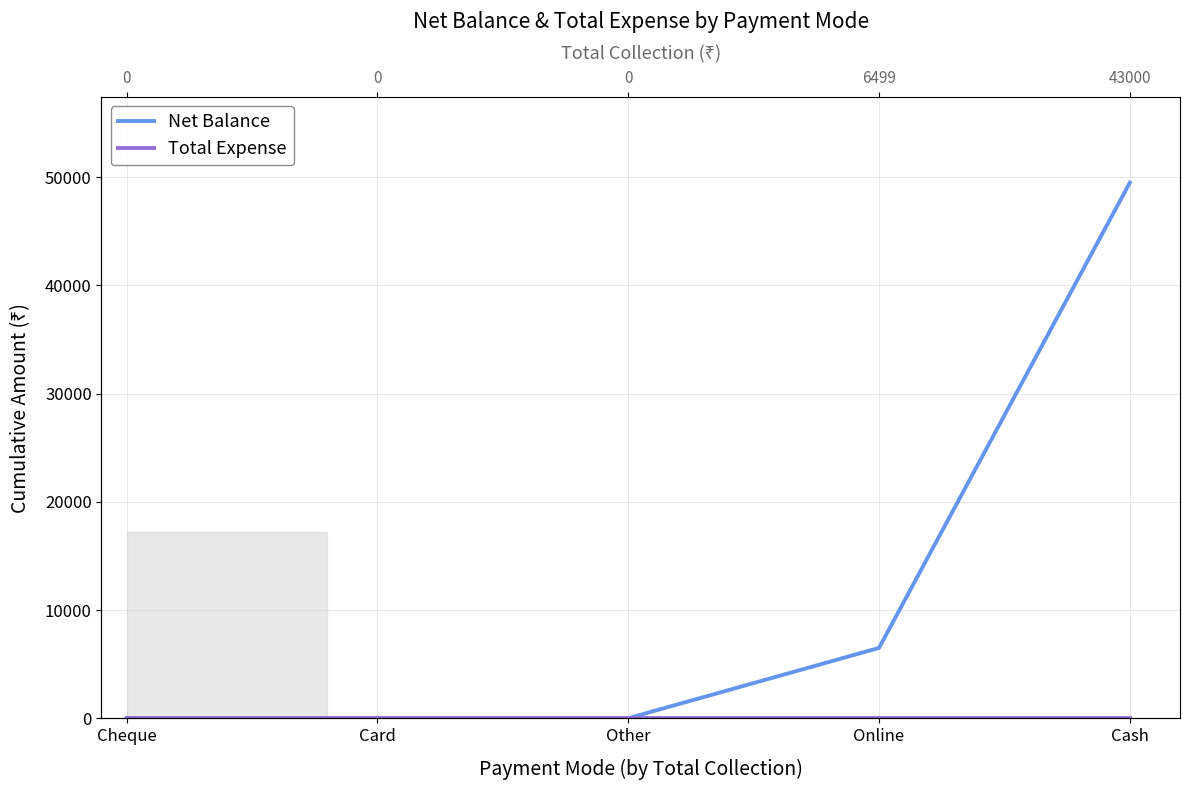

What is the difference between the maximum and second lowest values in the Net Balance series?

49499